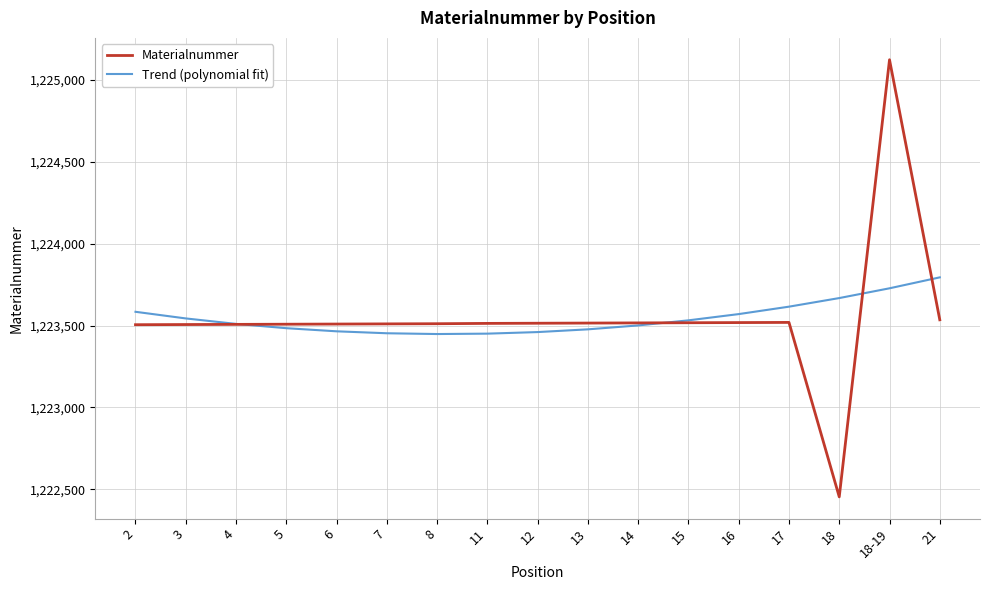

Which category has the highest value in the Trend (polynomial fit) series?

21